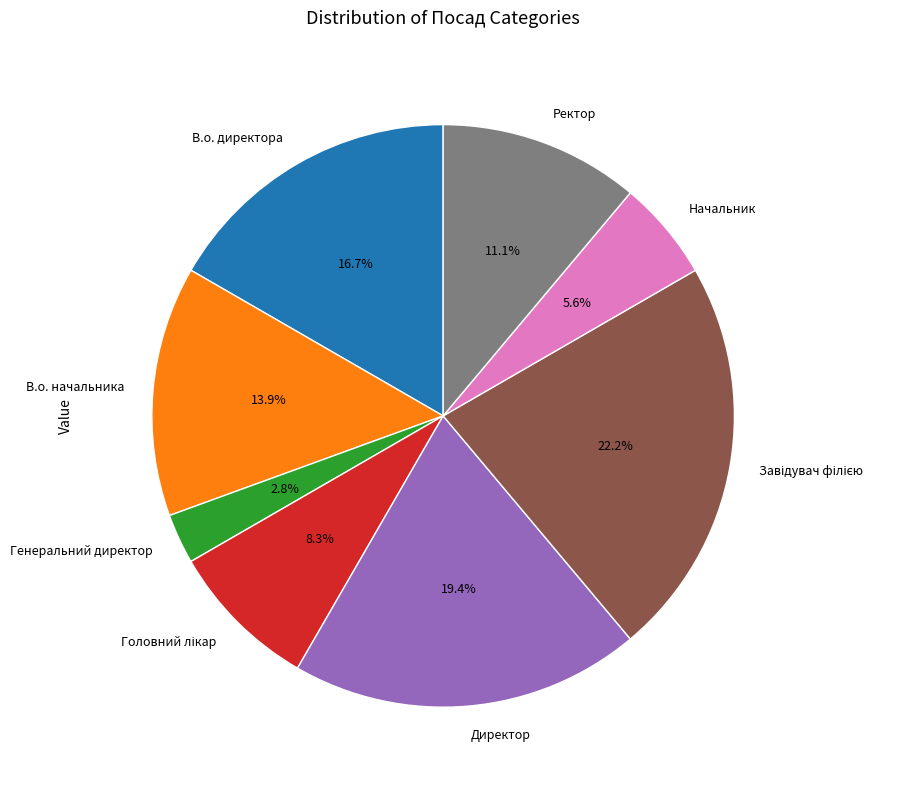

Is it true that Генеральний директор is 15% of the pie?

False